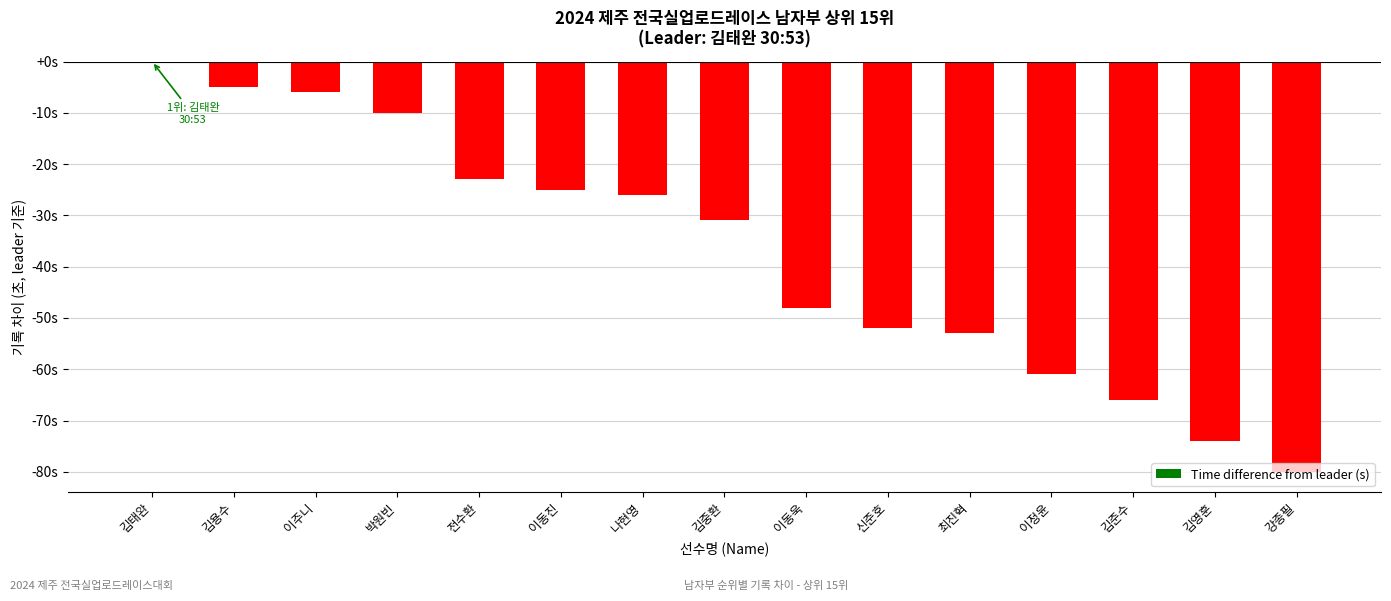

At which category does the chart reach its peak across all series?

김태완